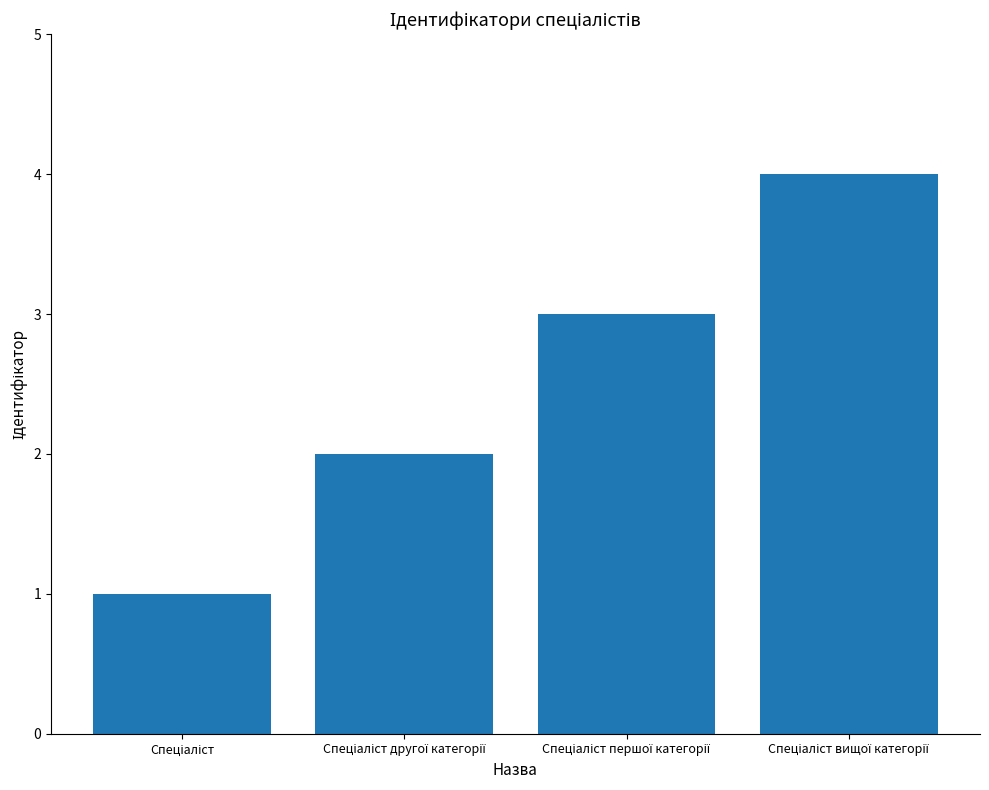

What is the sum of all values?

10